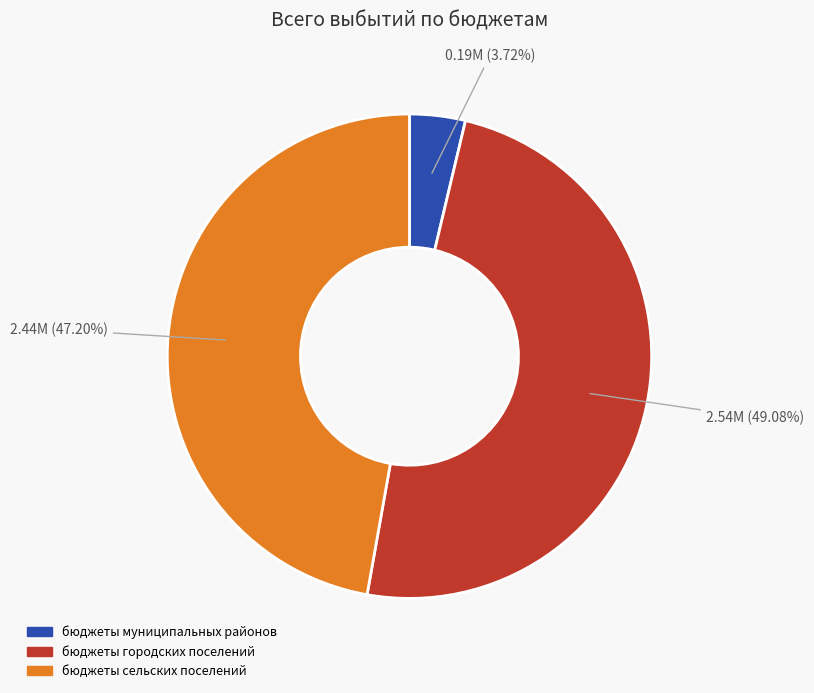

Is the sum of бюджеты сельских поселений and бюджеты муниципальных районов greater than half?

Yes